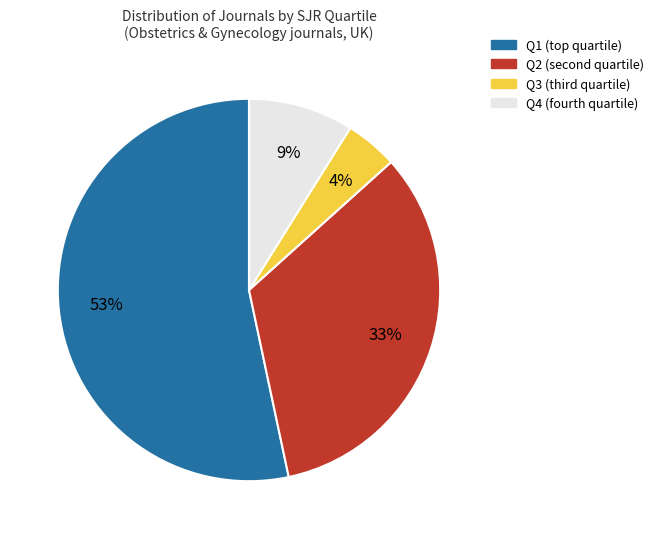

How many slices are in this pie chart?

4